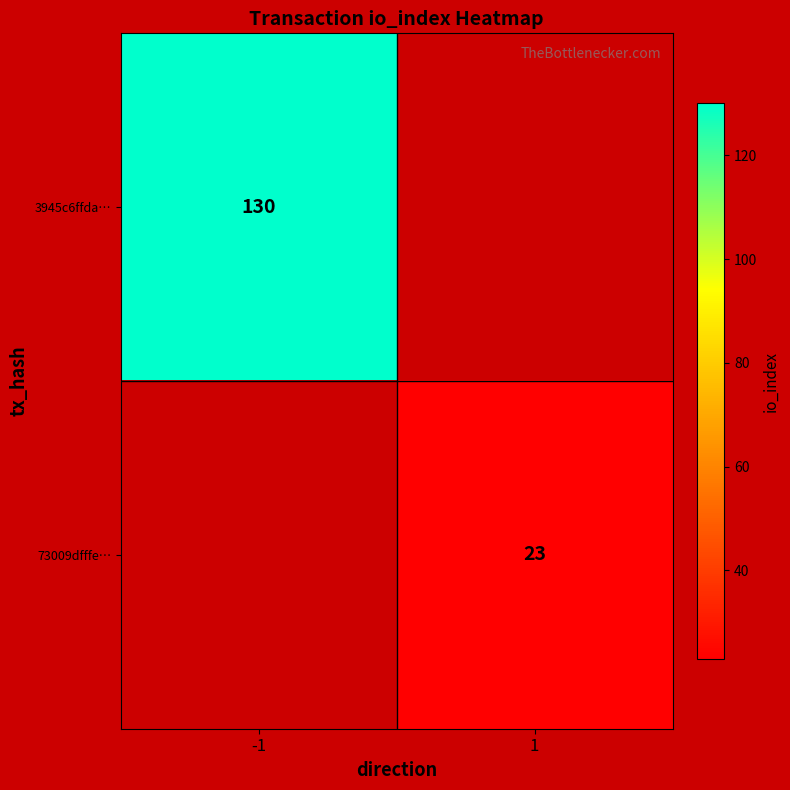

How many data points does each series have?

2